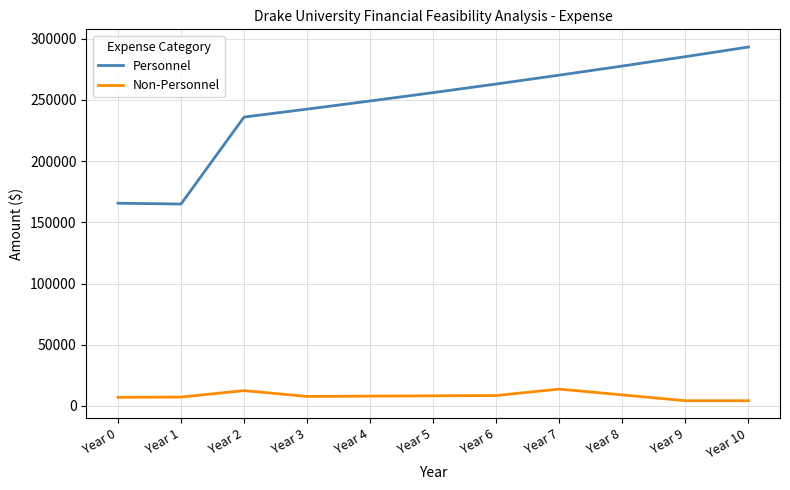

True or false: Non-Personnel and Personnel cross at least once.

False